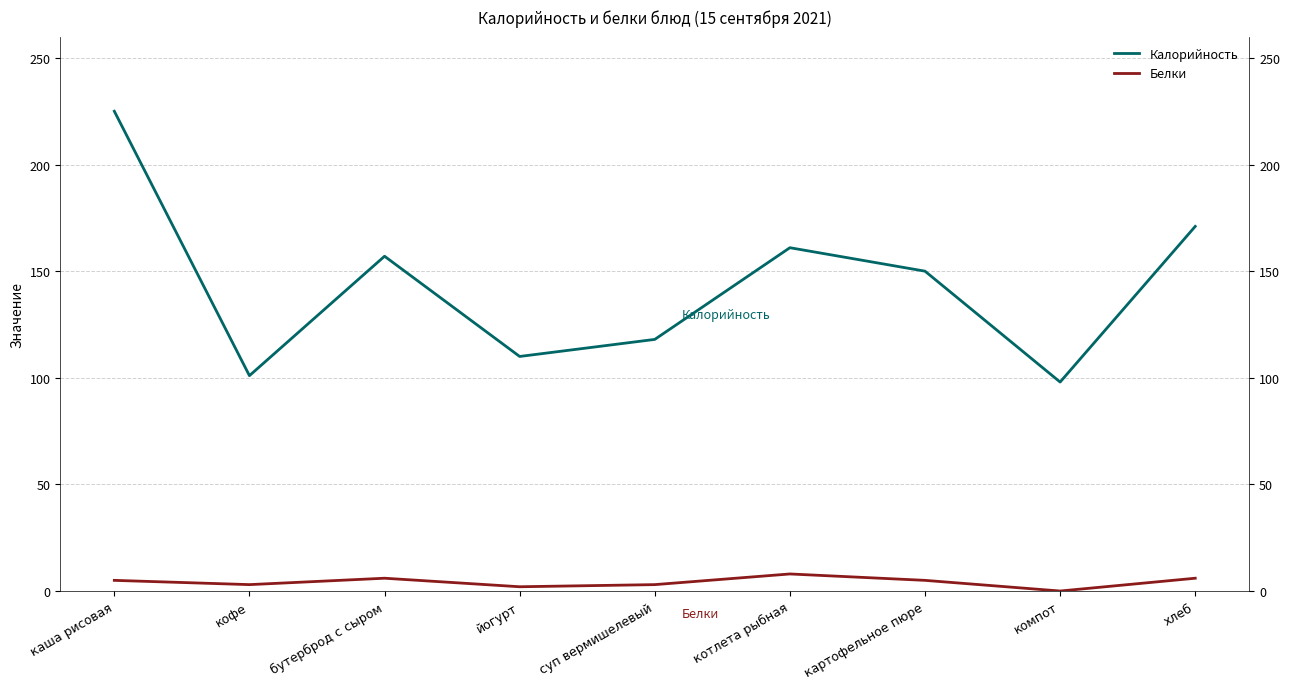

True or false: Белки and Калорийность intersect in this chart.

False